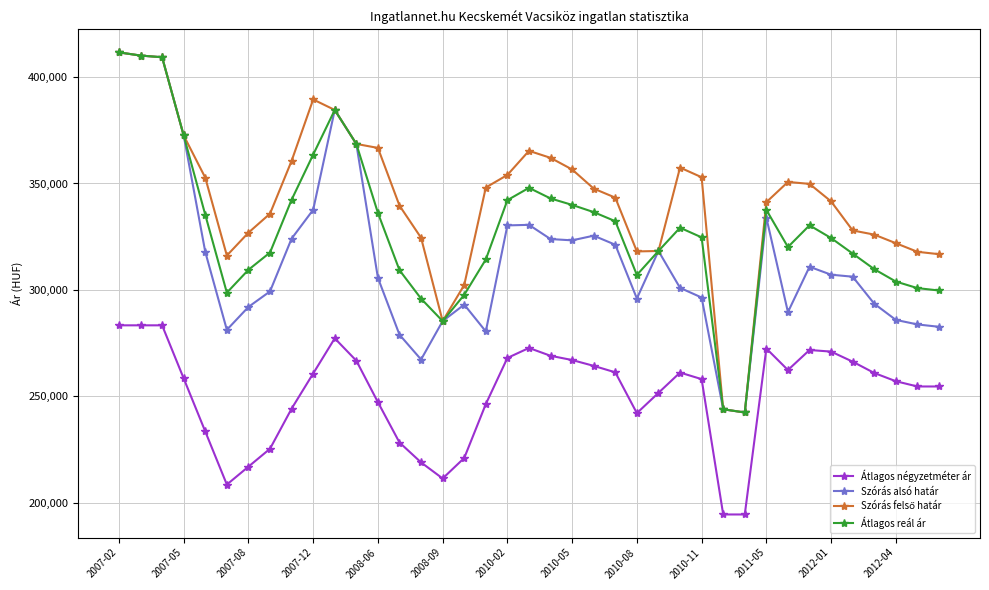

What is the minimum value shown in the chart?

194444